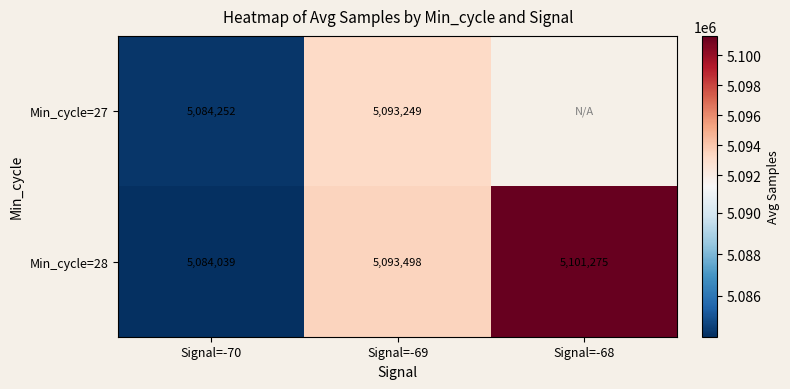

What is the average value of the Min_cycle=28 series?

5092937